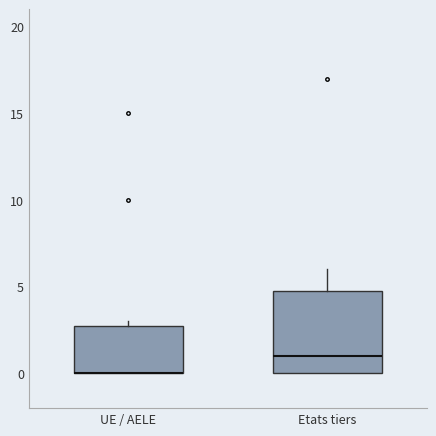

Reading left to right, read every box against the y-axis: the position of its median line, the range the box covers, and the ends of its whiskers. The values are not printed on the chart, so give them approximately, as read against the axis.

UE / AELE: median 0 (drawn on the box's lower edge), box 0 to 3, whiskers 0 to 3 (just above the box's upper edge)
Etats tiers: median 1, box 0 to 5, whiskers 0 to 6